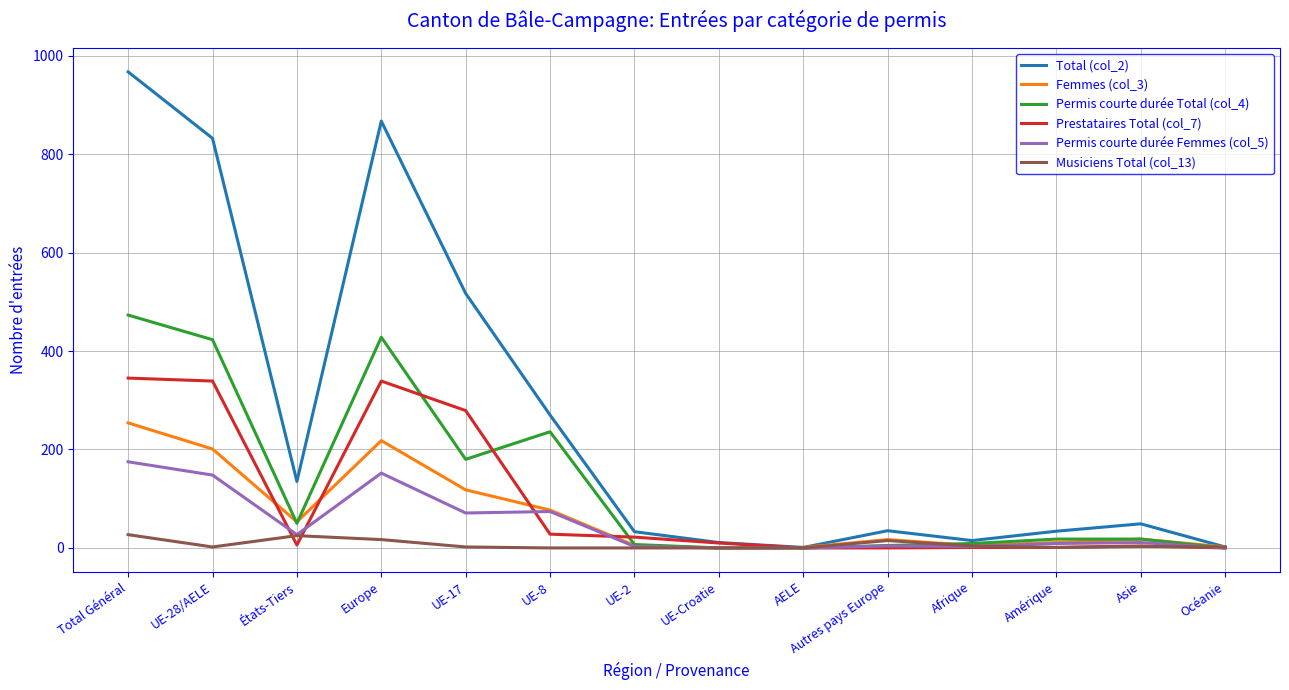

Does the chart have visible grid lines?

Yes